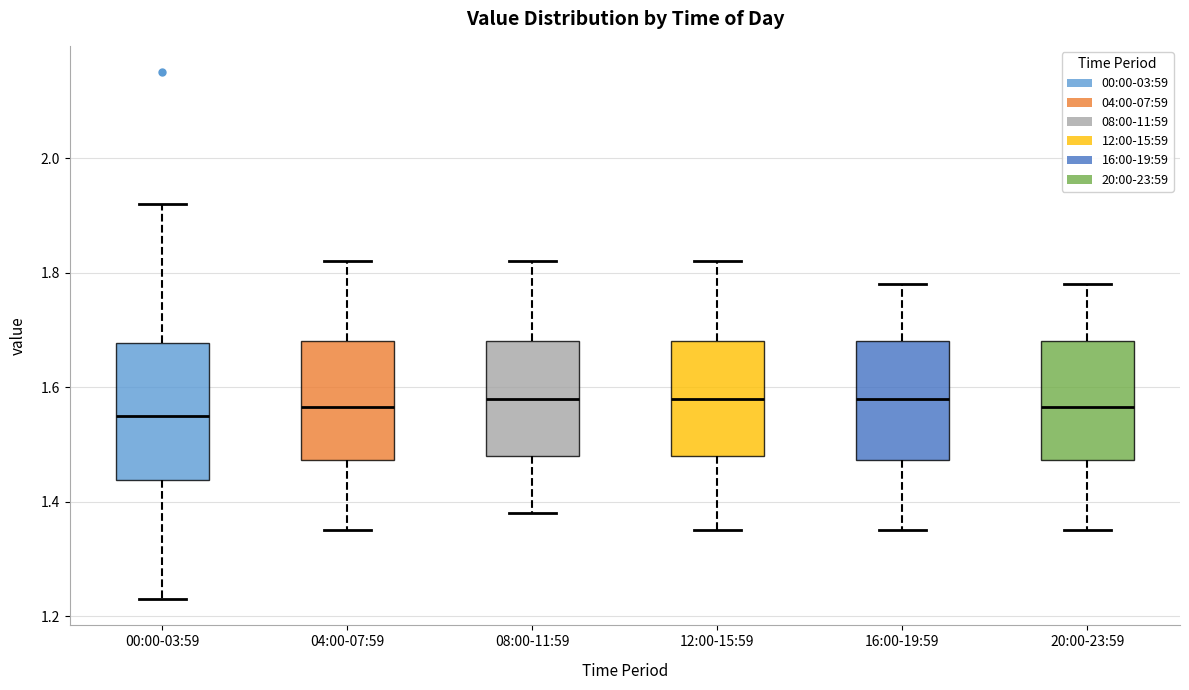

Reading left to right, read every box against the y-axis: the position of its median line, the range the box covers, and the ends of its whiskers. The values are not printed on the chart, so give them approximately, as read against the axis.

00:00-03:59: median 1.56, box 1.44 to 1.68, whiskers 1.24 to 1.92
04:00-07:59: median 1.56, box 1.48 to 1.68, whiskers 1.36 to 1.82
08:00-11:59: median 1.58, box 1.48 to 1.68, whiskers 1.38 to 1.82
12:00-15:59: median 1.58, box 1.48 to 1.68, whiskers 1.36 to 1.82
16:00-19:59: median 1.58, box 1.48 to 1.68, whiskers 1.36 to 1.78
20:00-23:59: median 1.56, box 1.48 to 1.68, whiskers 1.36 to 1.78